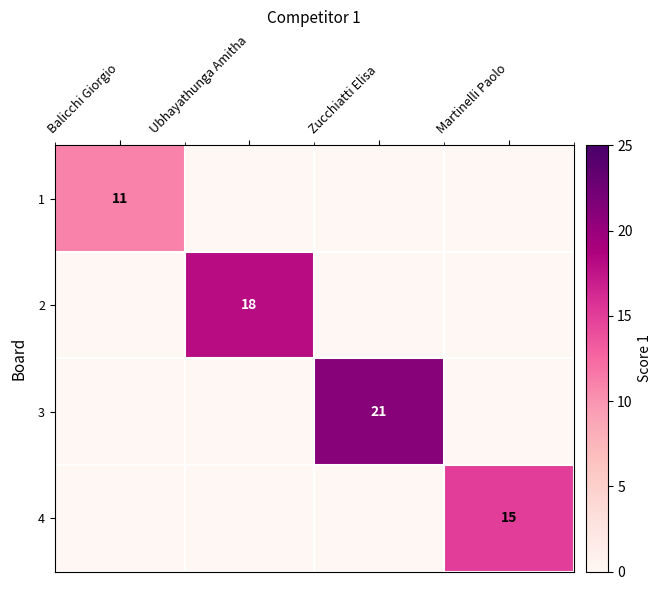

The 3 series shows 29 at Zucchiatti Elisa. True or false?

False